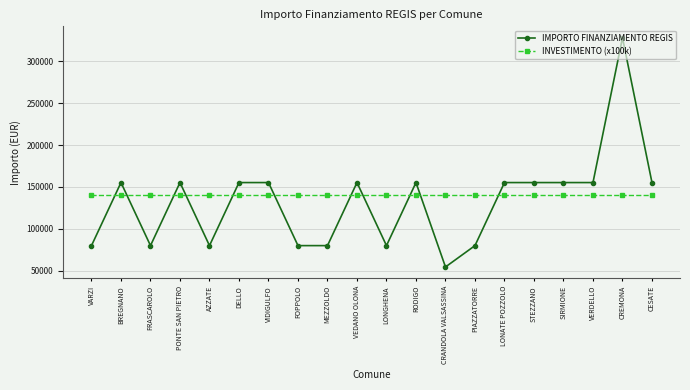

What is the sum of all IMPORTO FINANZIAMENTO REGIS values?

2649600